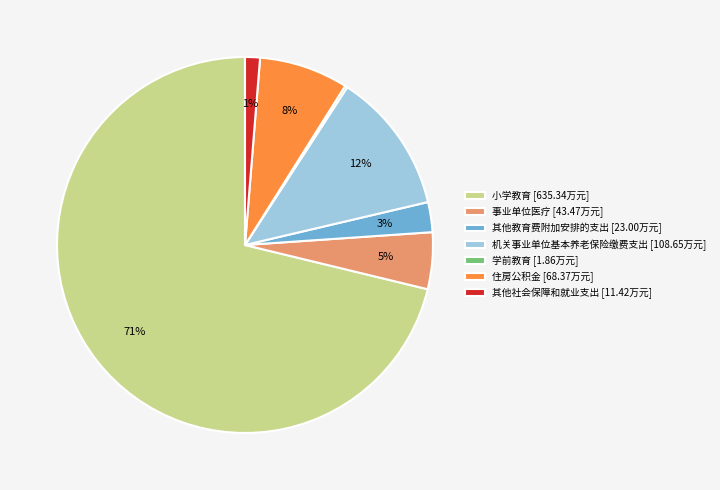

Does any single category account for the majority?

Yes